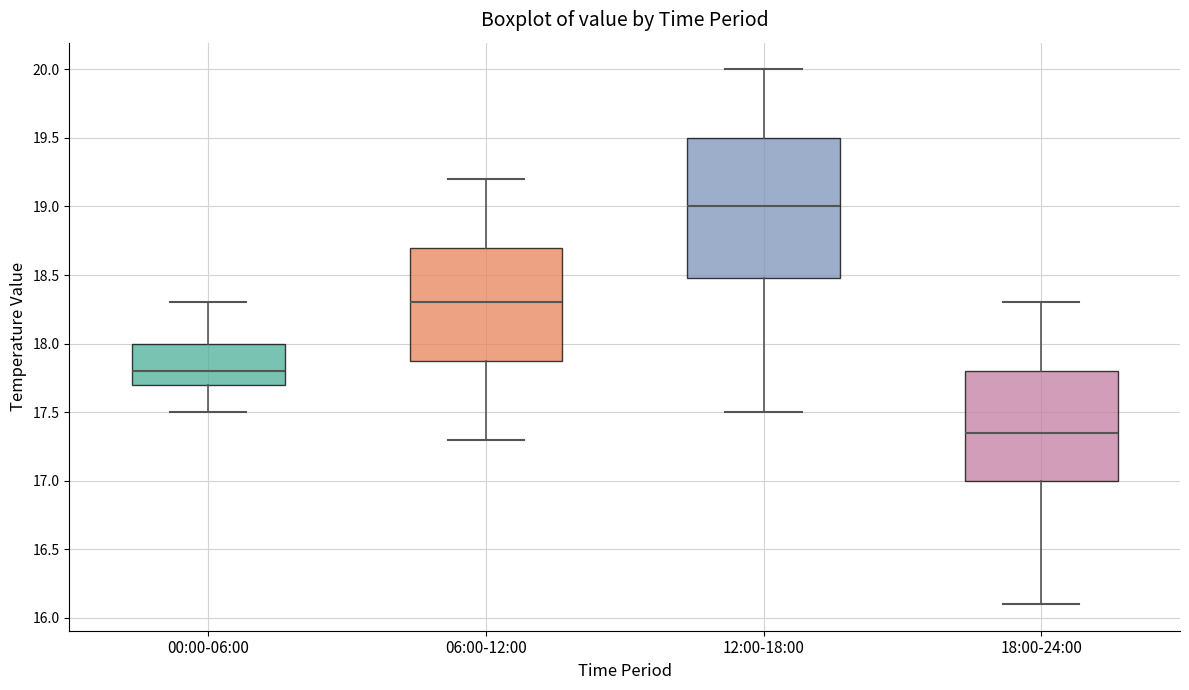

Reading left to right, transcribe this box plot: for each box, give where its median line is, the range the box spans, and where its two whiskers end, as read against the y-axis. The values are not printed on the chart, so give them approximately, as read against the axis.

00:00-06:00: median 17.80, box 17.70 to 18.00, whiskers 17.50 to 18.30
06:00-12:00: median 18.30, box 17.90 to 18.70, whiskers 17.30 to 19.20
12:00-18:00: median 19.00, box 18.50 to 19.50, whiskers 17.50 to 20.00
18:00-24:00: median 17.35, box 17.00 to 17.80, whiskers 16.10 to 18.30